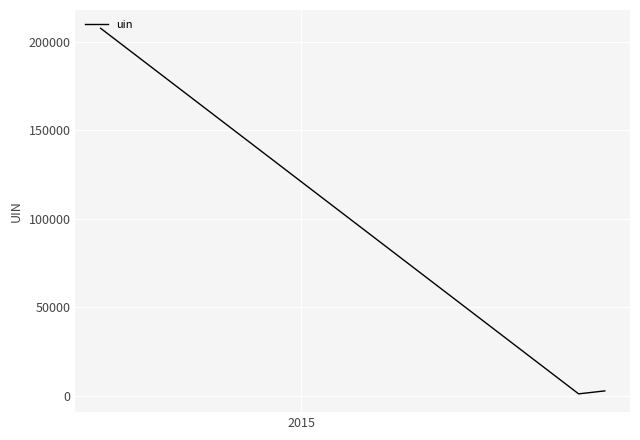

What is the difference between the maximum and minimum values?

206425